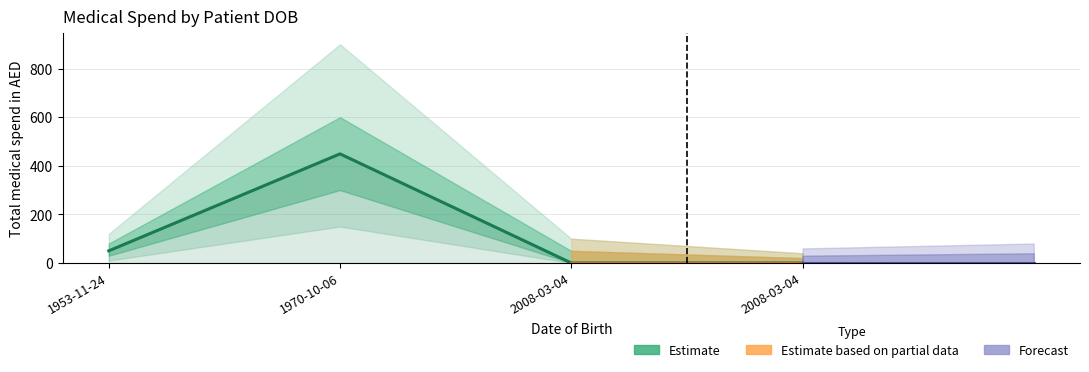

What is the greatest value displayed?

449